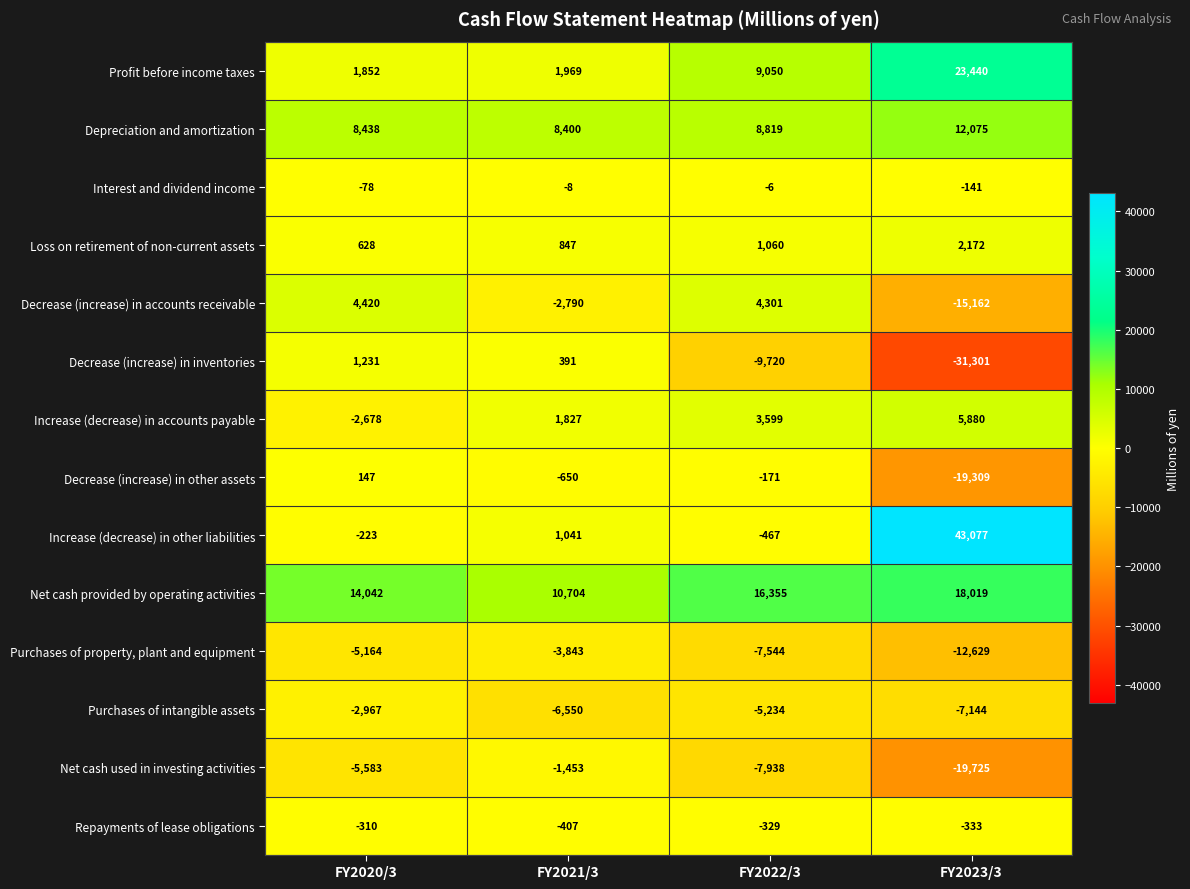

What is the total value across all series at FY2021/3?

9478